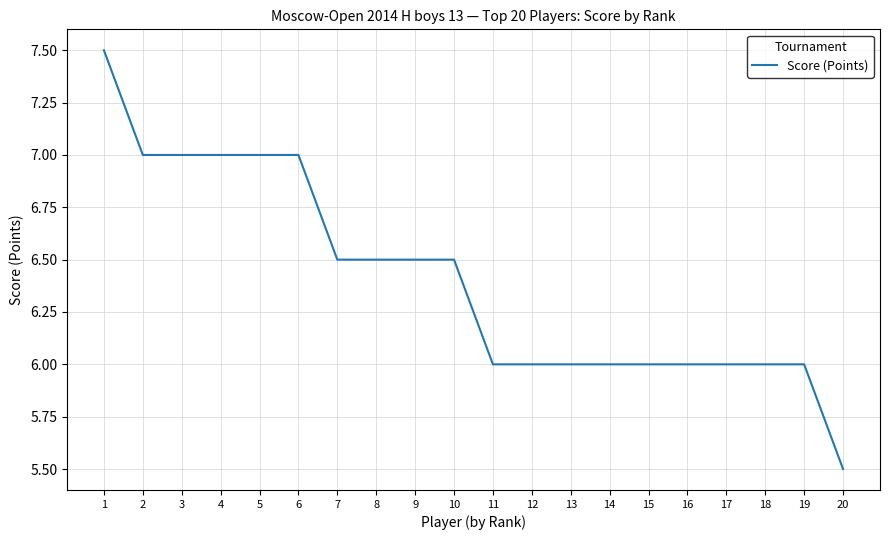

What is the difference between the maximum and minimum values?

2.0